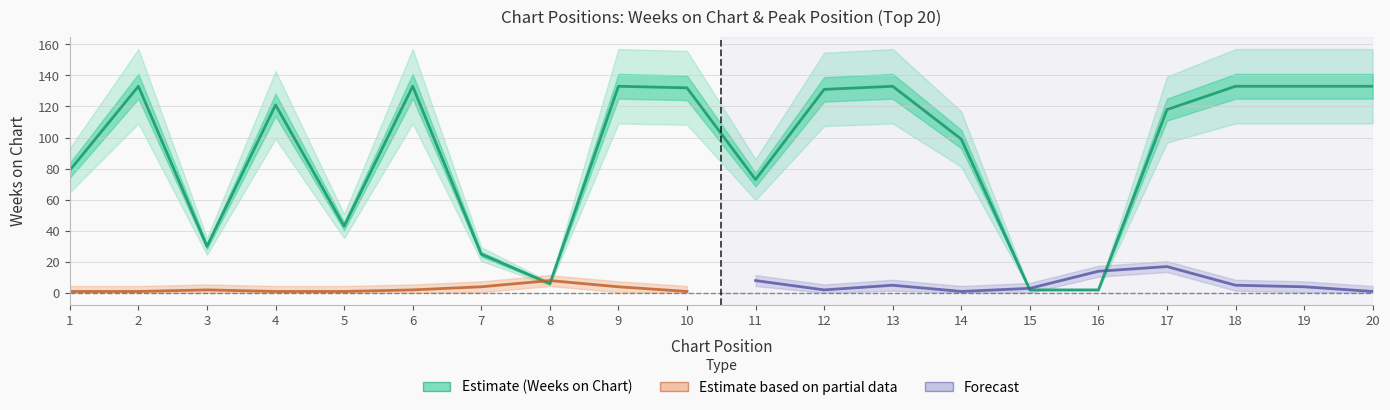

What is the ratio of the value at 6 to the value at 18?

1.0